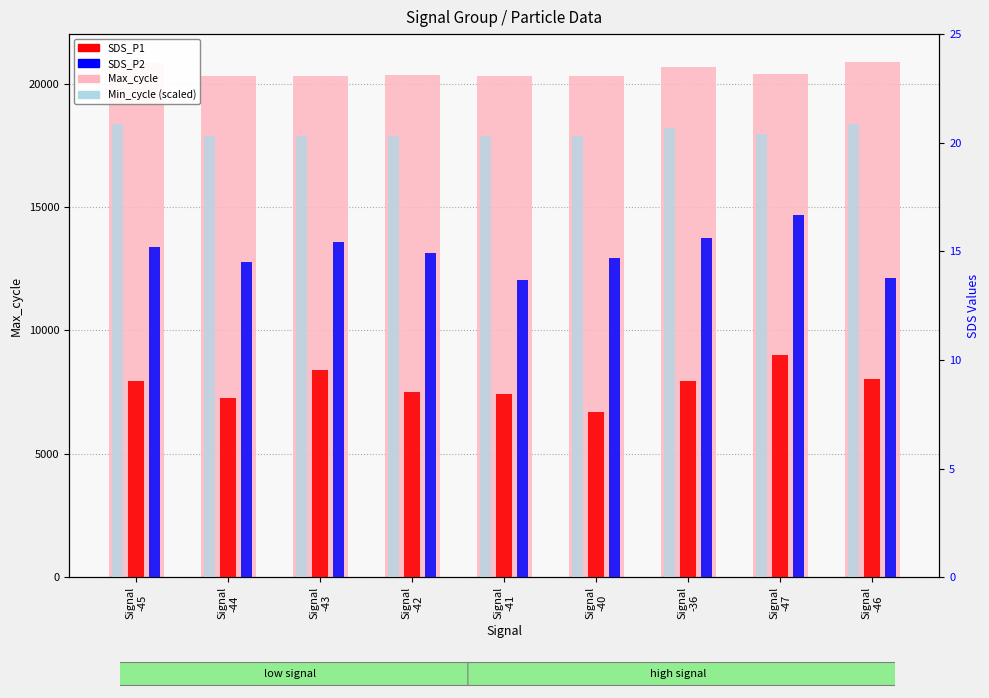

Does the chart contain stacked bars?

No